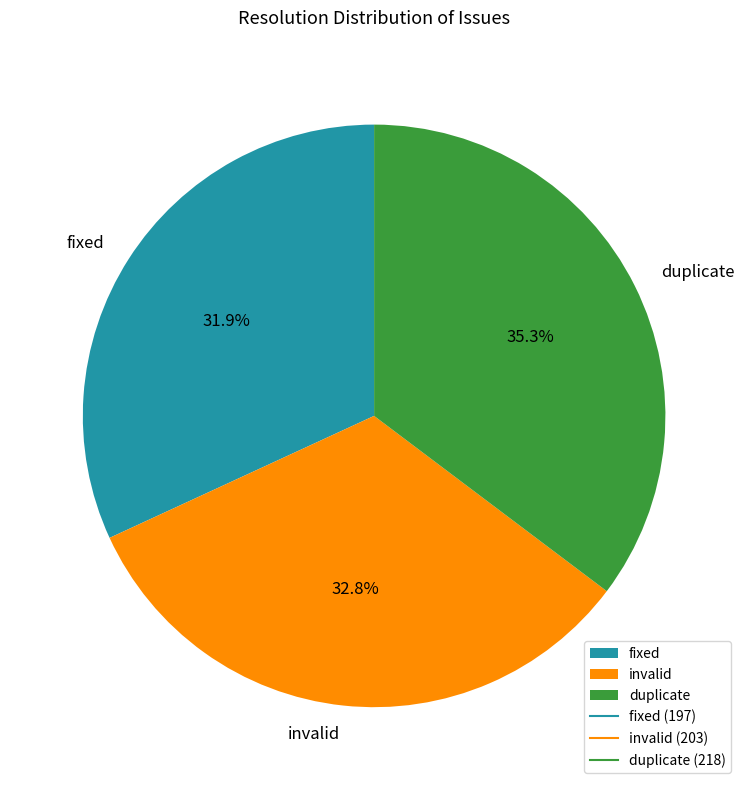

To the nearest percent, what is the difference between the largest and smallest slice percentages?

3%